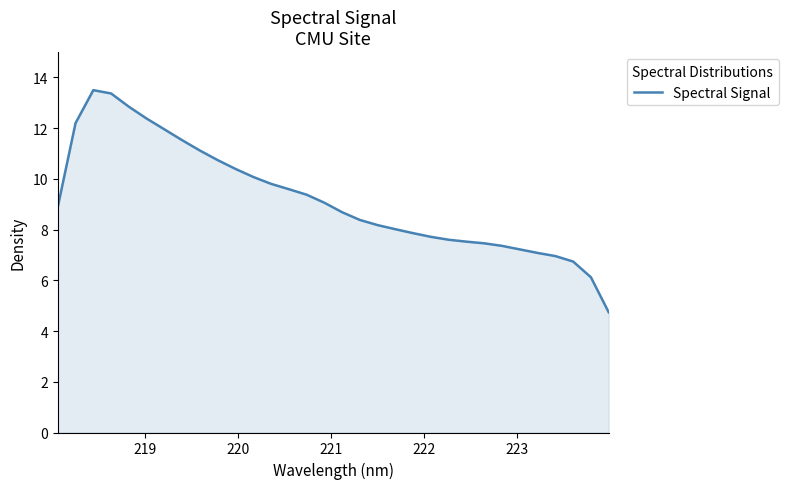

What is the difference between the maximum and minimum values?

8.8